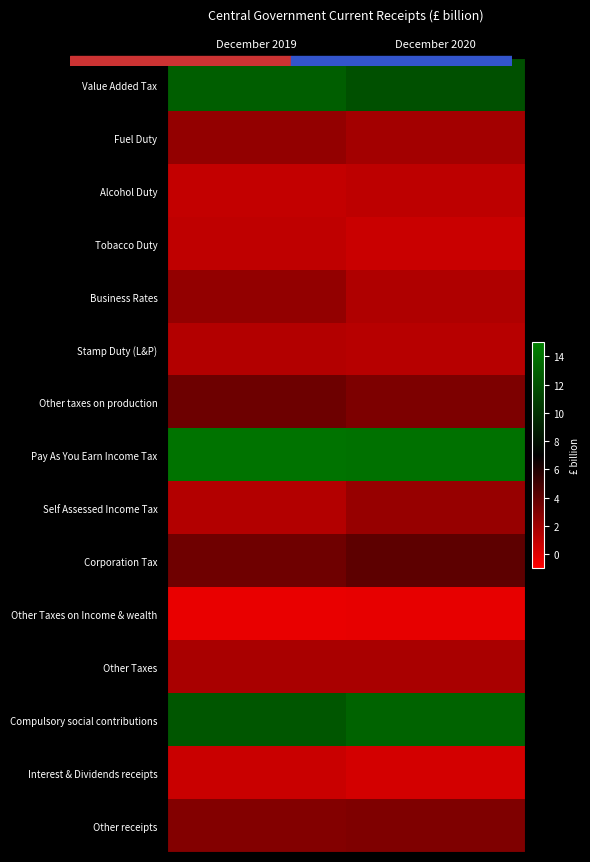

List the series in order of their peak value, highest first.

Pay As You Earn Income Tax, Compulsory social contributions, Value Added Tax, Corporation Tax, Other taxes on production, Other receipts, Fuel Duty, Business Rates, Self Assessed Income Tax, Other Taxes, Stamp Duty (L&P), Alcohol Duty, Tobacco Duty, Interest & Dividends receipts, Other Taxes on Income & wealth